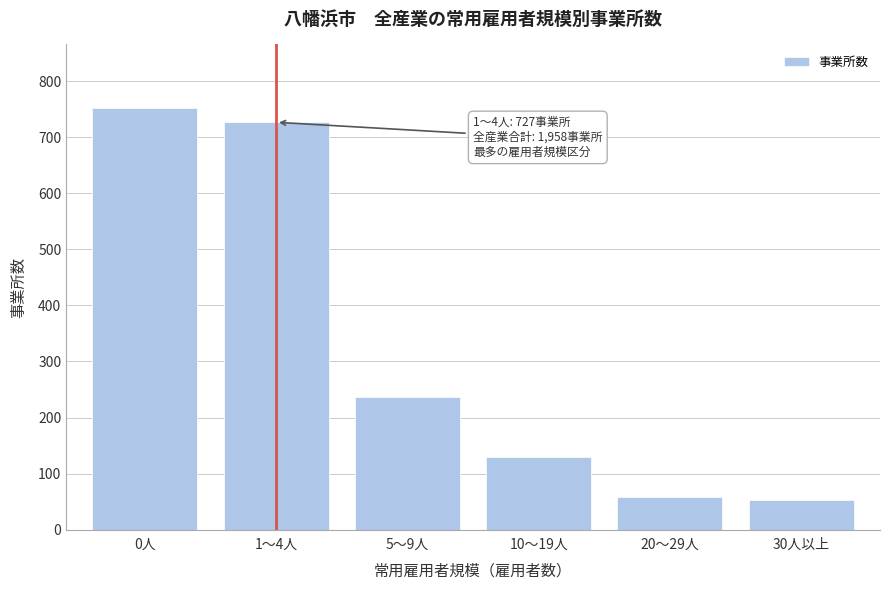

Reading left to right, extract all data points from this chart.

0人=753	1～4人=727	5～9人=237	10～19人=130	20～29人=58	30人以上=53